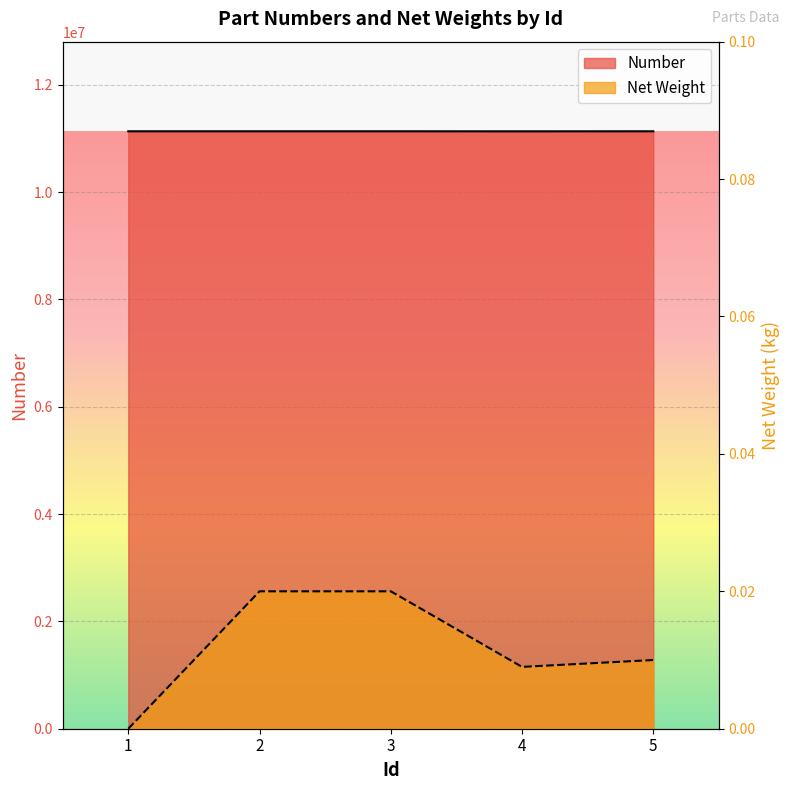

True or false: Number and Net Weight cross at least once.

False